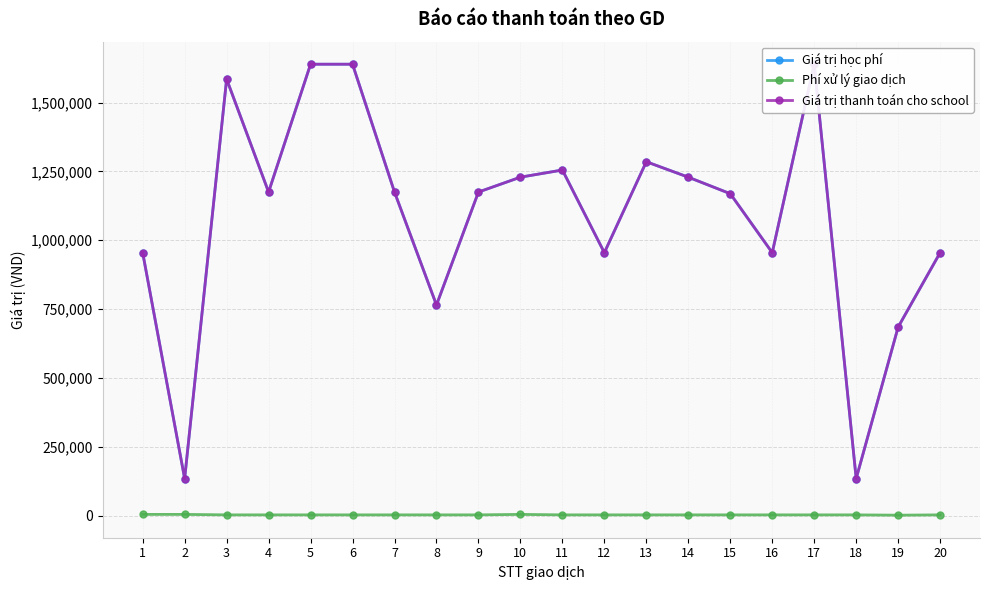

Where does the Giá trị học phí series first go above 1175000?

3